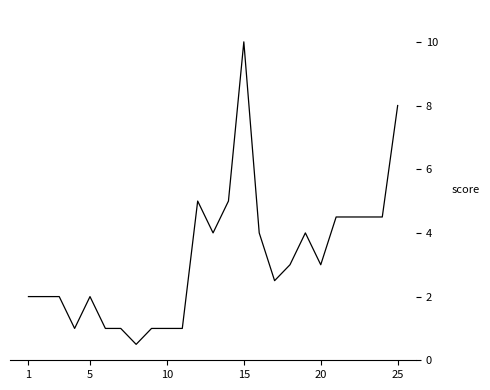

What is the minimum value shown in the chart?

0.5